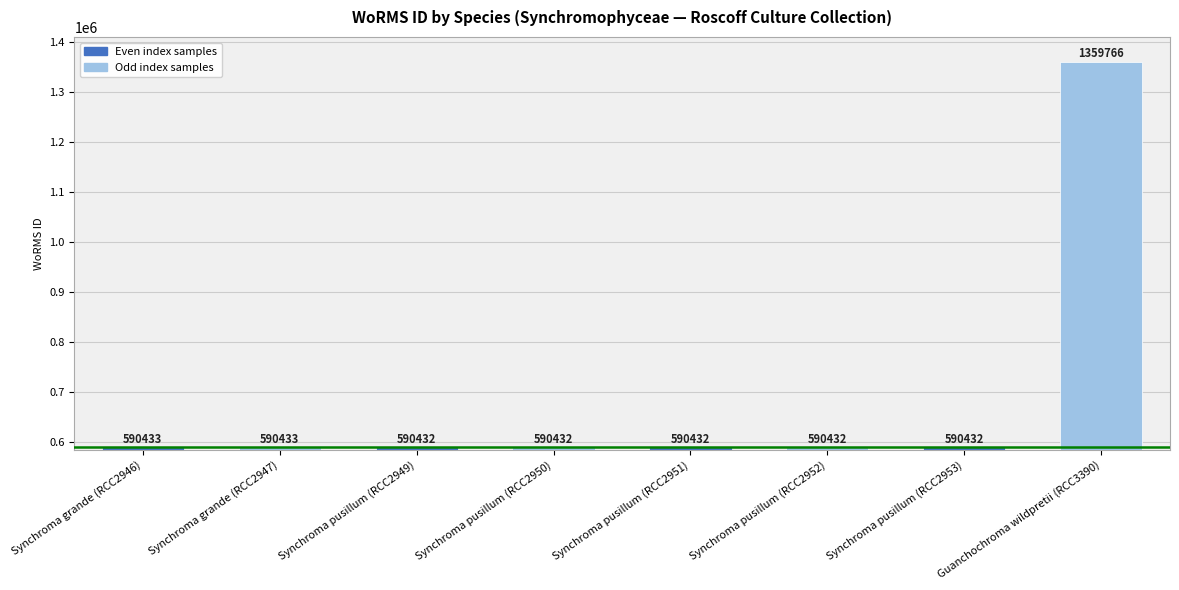

Reading right to left, what are all the values shown in this chart?

1359766	590432	590432	590432	590432	590432	590433	590433